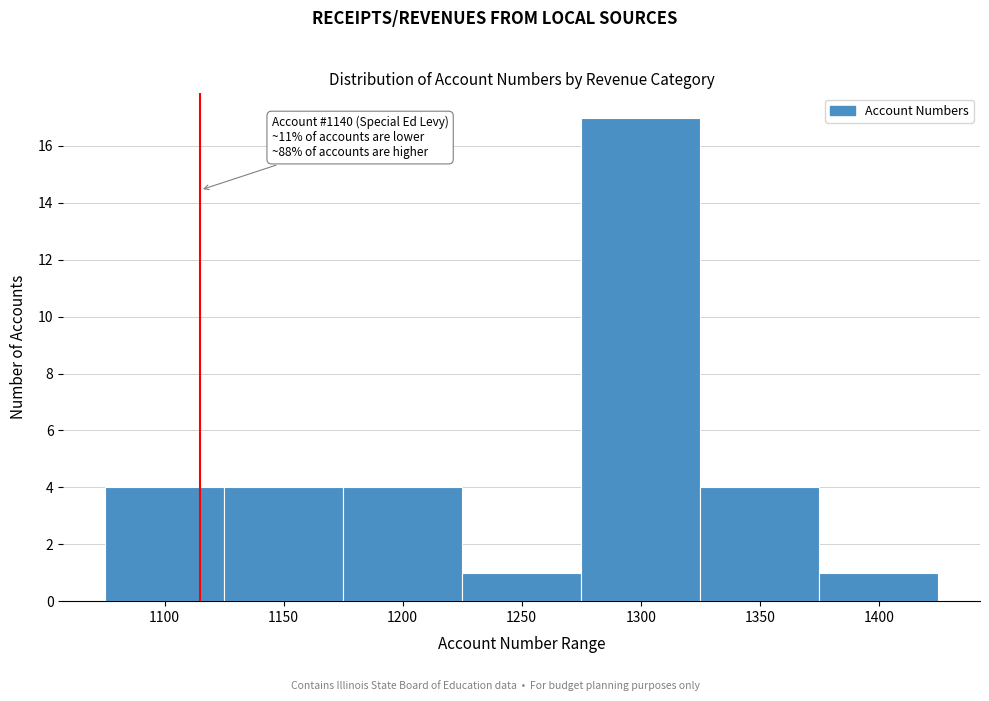

Reading left to right, extract all data points from this chart.

1100=4	1150=4	1200=4	1250=1	1300=17	1350=4	1400=1